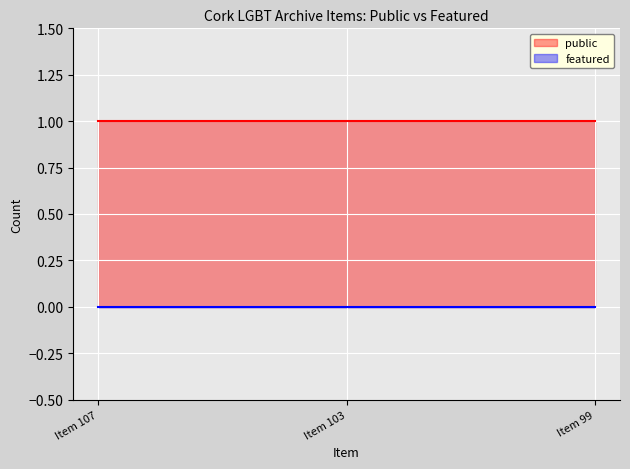

What is the approximate value of public at Item 103?

1